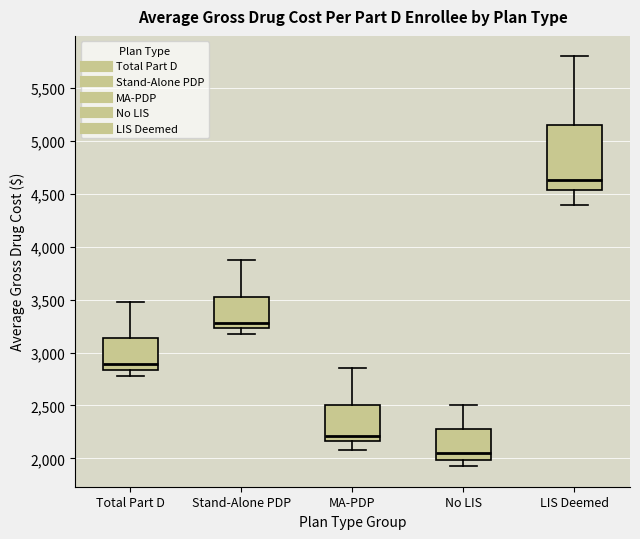

Where is the lower edge of the box for Total Part D on the y-axis? The values are not printed on the chart, so give them approximately, as read against the axis.

2850